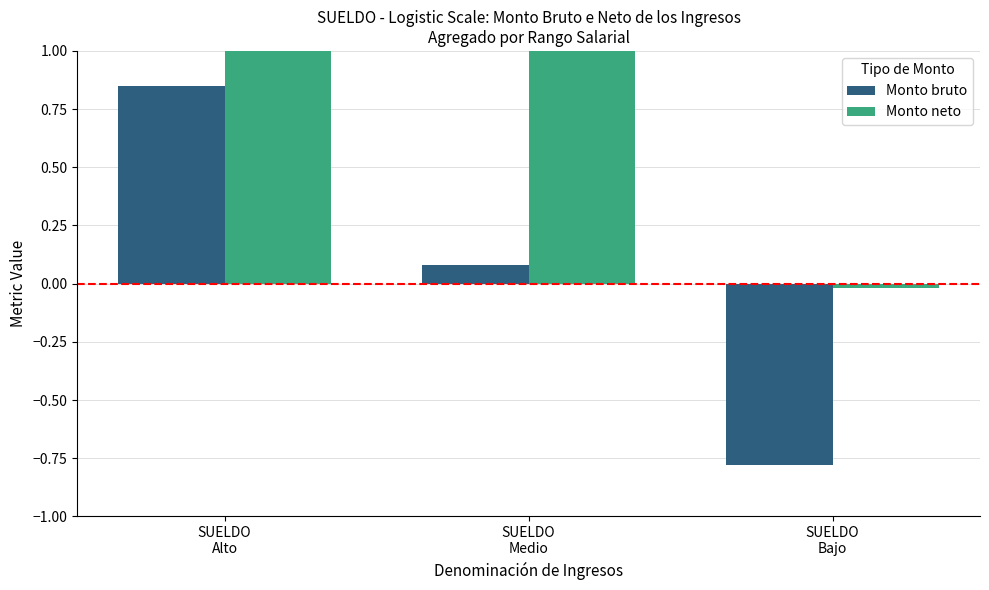

What is the sum of all Monto neto values?

2.0